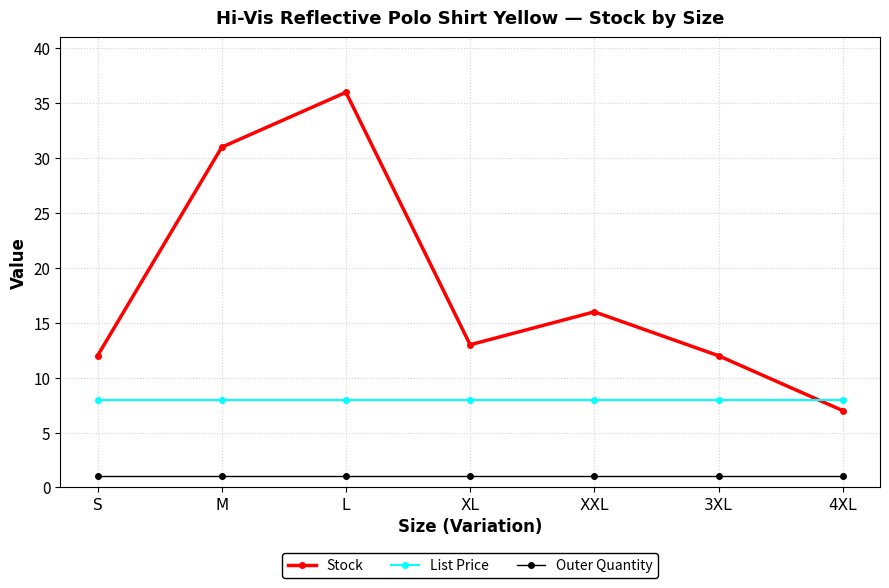

Reading left to right, extract all data points from this chart.

Stock: S=12.0	M=31.0	L=36.0	XL=13.0	XXL=16.0	3XL=12.0	4XL=7.0
List Price: S=8.0	M=8.0	L=8.0	XL=8.0	XXL=8.0	3XL=8.0	4XL=8.0
Outer Quantity: S=1.0	M=1.0	L=1.0	XL=1.0	XXL=1.0	3XL=1.0	4XL=1.0